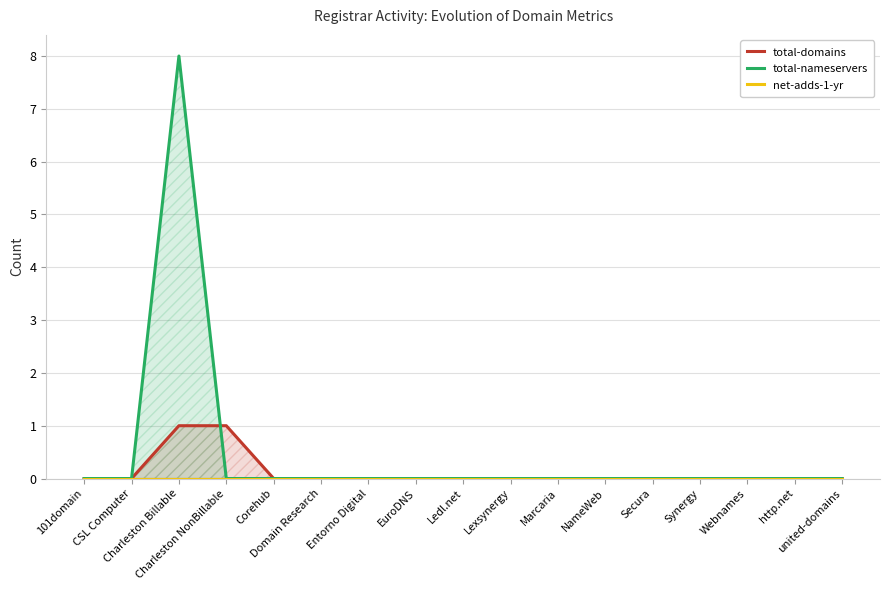

Rank the categories by net-adds-1-yr value from highest to lowest.

101domain, CSL Computer, Charleston Billable, Charleston NonBillable, Corehub, Domain Research, Entorno Digital, EuroDNS, Ledl.net, Lexsynergy, Marcaria, NameWeb, Secura, Synergy, Webnames, http.net, united-domains